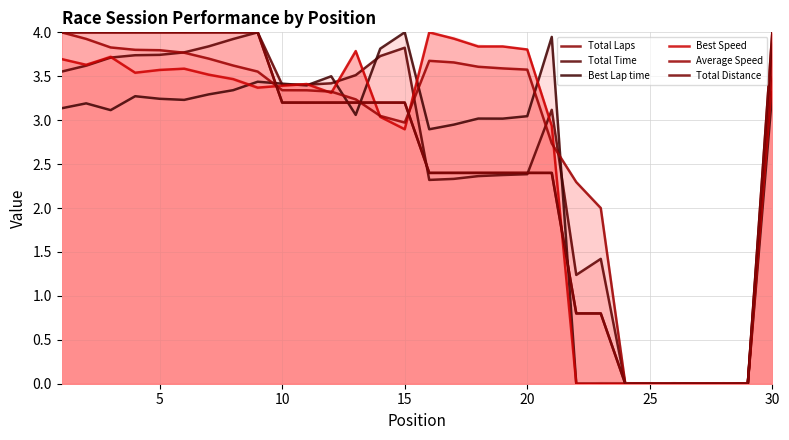

List the series in order of their peak value, highest first.

Total Laps, Total Time, Best Lap time, Best Speed, Average Speed, Total Distance